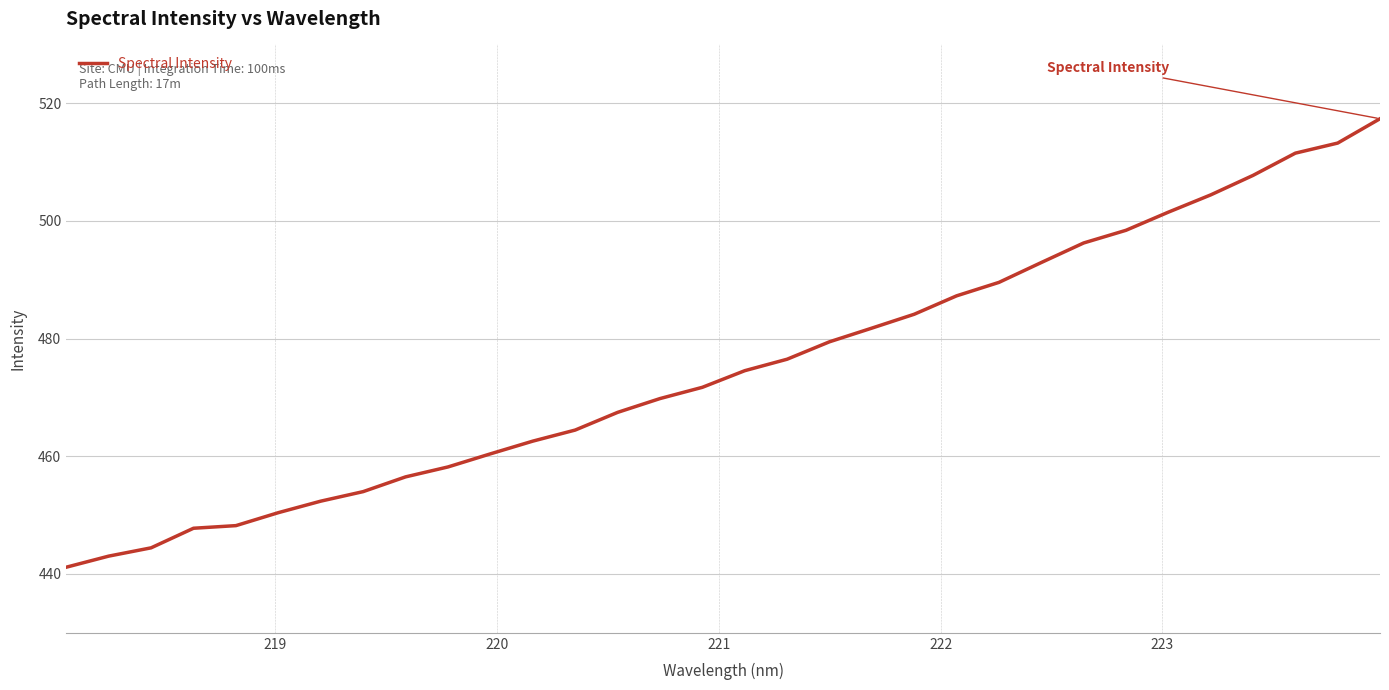

What is the difference between the maximum and minimum values?

76.2